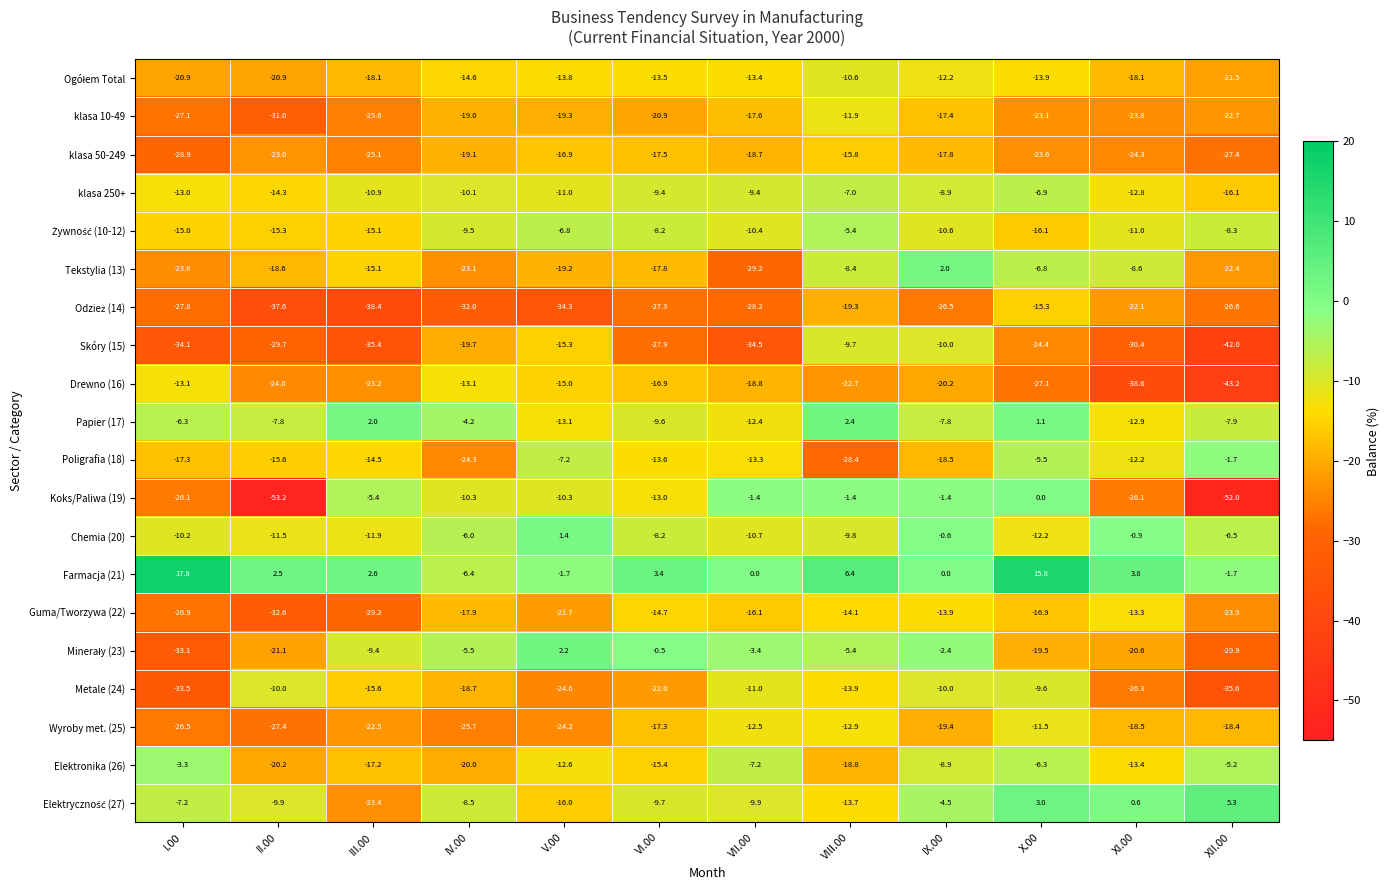

What value does the klasa 50-249 series have at VIII.00?

-15.8